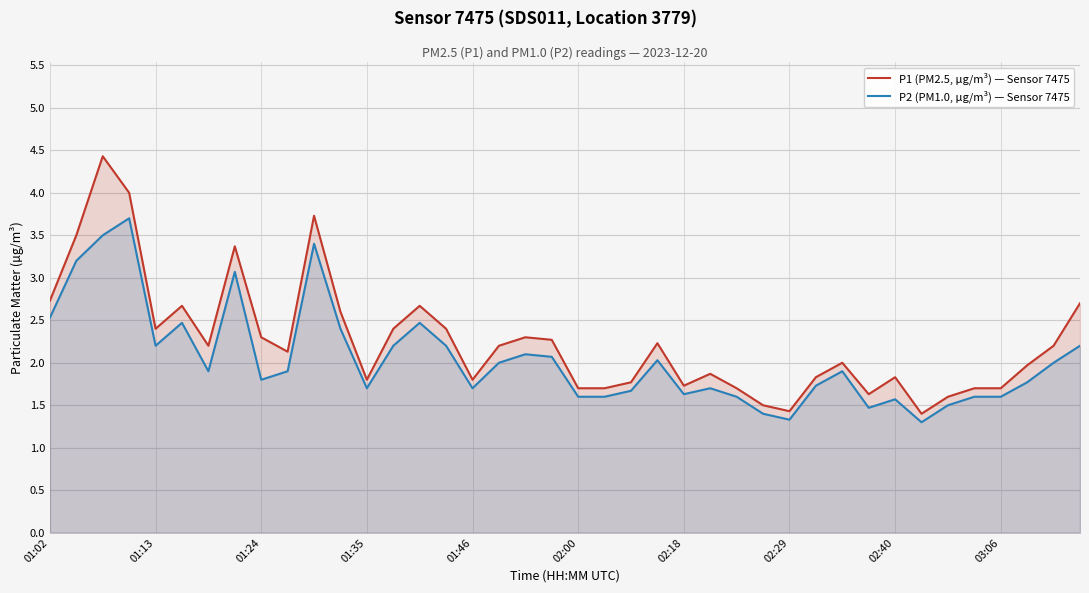

At how many categories does at least one series exceed 3?

5